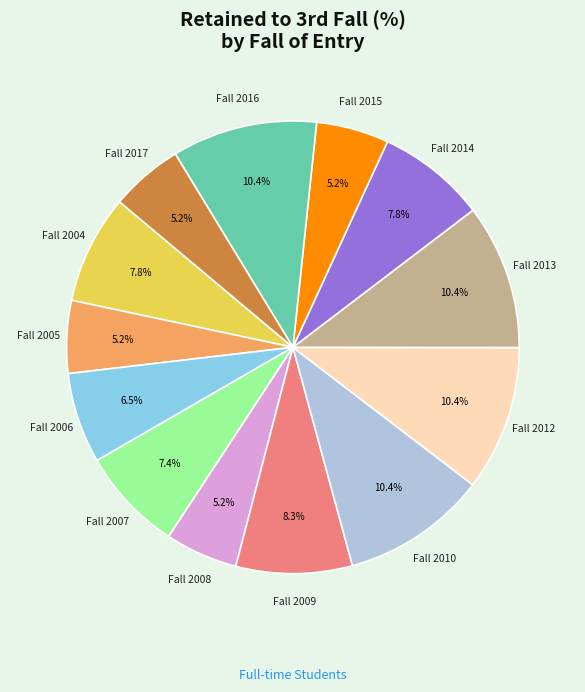

Is there a majority slice in this chart?

No